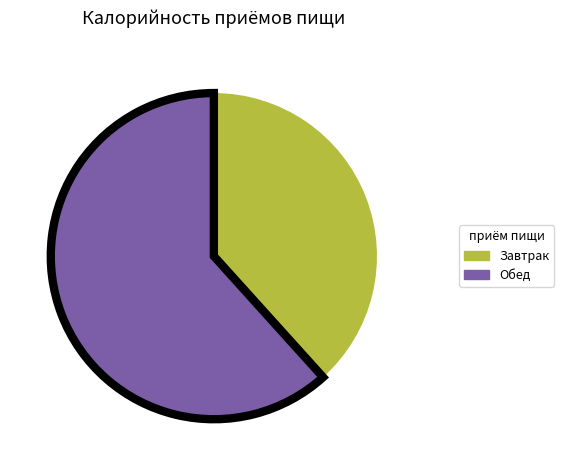

Between Завтрак and Обед, which is larger?

Обед